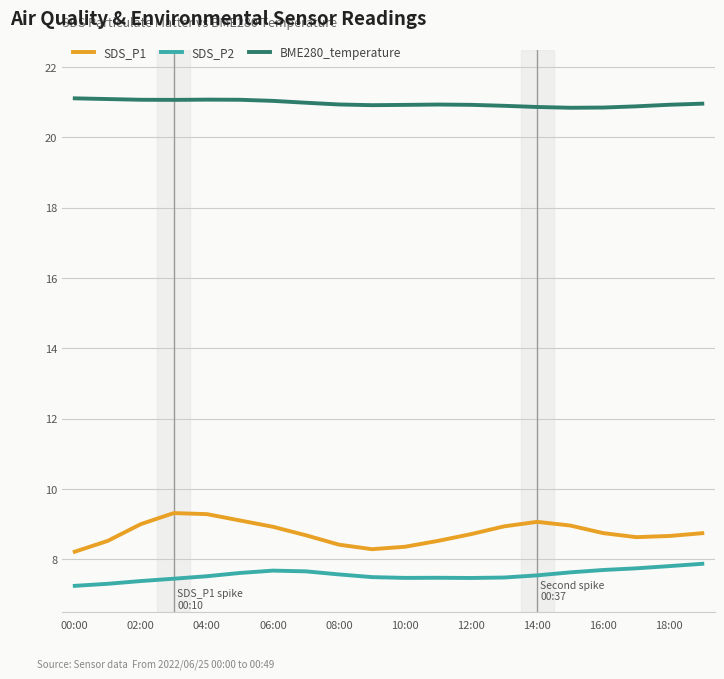

Which series has the largest total across all categories?

BME280_temperature